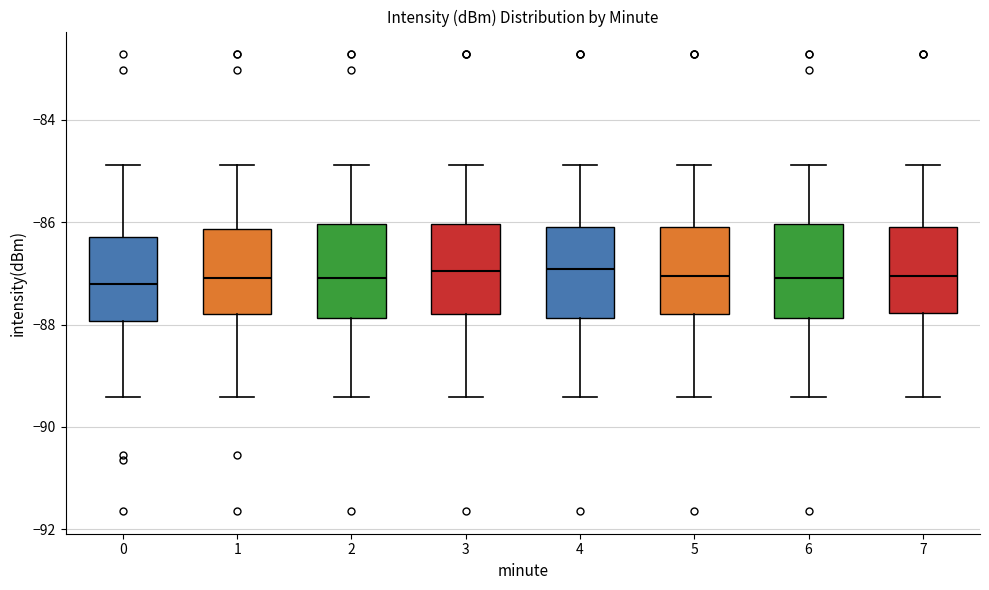

Reading left to right, transcribe this box plot: for each box, give where its median line is, the range the box spans, and where its two whiskers end, as read against the y-axis. The values are not printed on the chart, so give them approximately, as read against the axis.

0: median -87.2, box -88.0 to -86.2, whiskers -89.4 to -84.8
1: median -87.0, box -87.8 to -86.2, whiskers -89.4 to -84.8
2: median -87.0, box -87.8 to -86.0, whiskers -89.4 to -84.8
3: median -87.0, box -87.8 to -86.0, whiskers -89.4 to -84.8
4: median -87.0, box -87.8 to -86.0, whiskers -89.4 to -84.8
5: median -87.0, box -87.8 to -86.0, whiskers -89.4 to -84.8
6: median -87.0, box -87.8 to -86.0, whiskers -89.4 to -84.8
7: median -87.0, box -87.8 to -86.0, whiskers -89.4 to -84.8